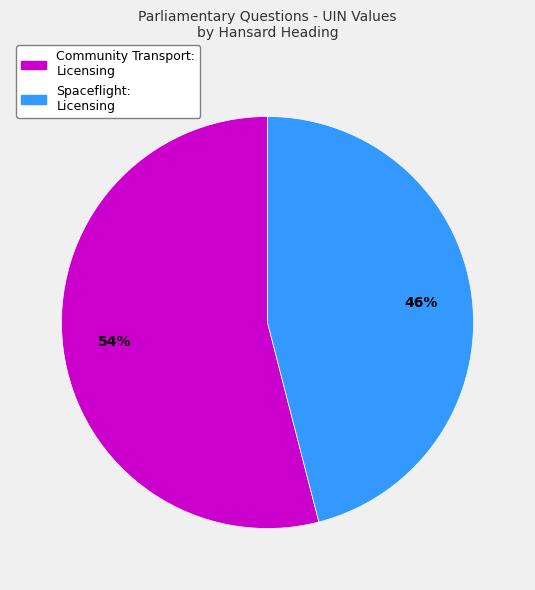

Is there a majority slice in this chart?

Yes